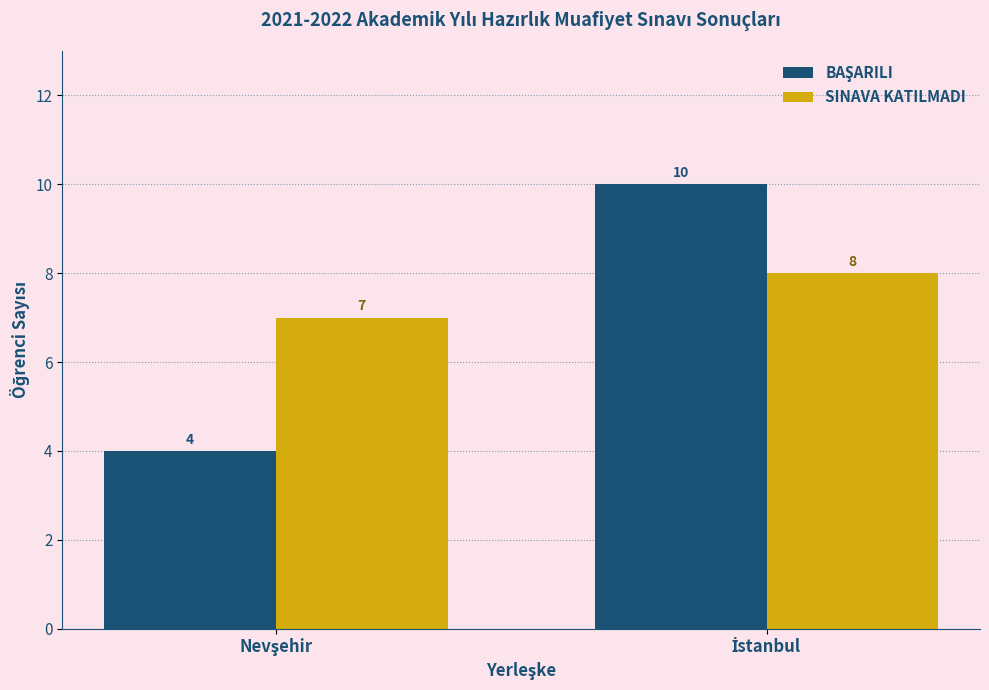

What is the smallest value displayed?

4